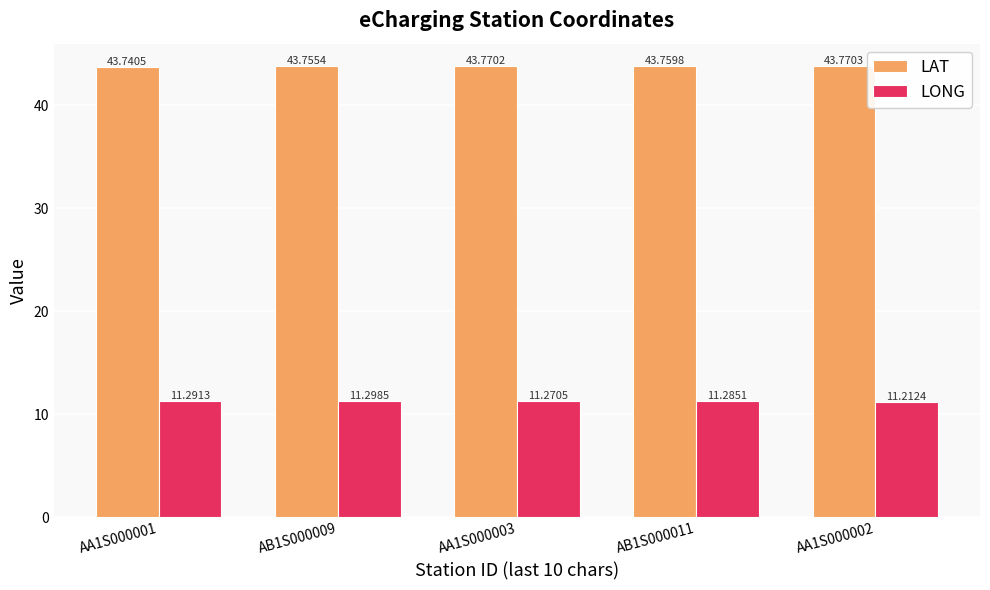

Reading left to right, what are all the values shown in this chart?

LAT: AA1S000001=43.7	AB1S000009=43.8	AA1S000003=43.8	AB1S000011=43.8	AA1S000002=43.8
LONG: AA1S000001=11.3	AB1S000009=11.3	AA1S000003=11.3	AB1S000011=11.3	AA1S000002=11.2